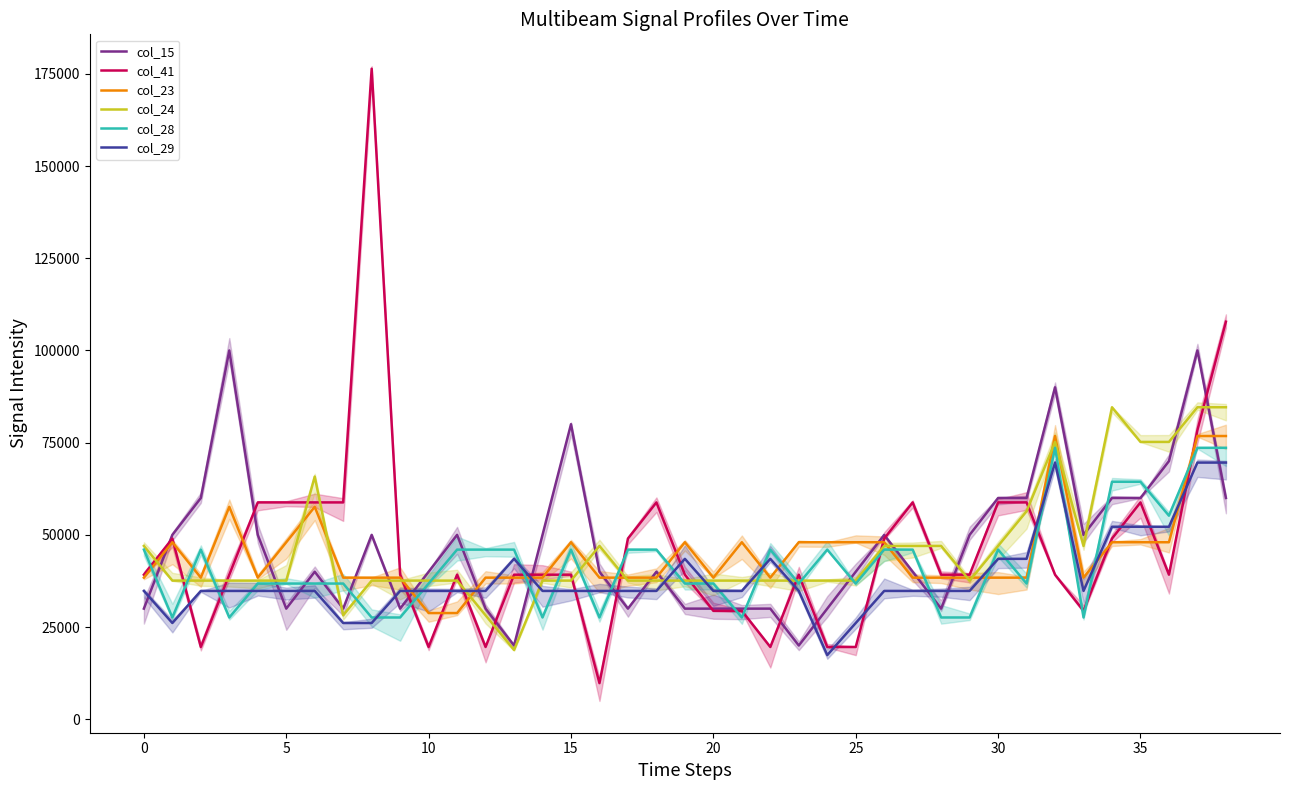

What is the difference between the maximum and minimum values in the col_23 series?

48000